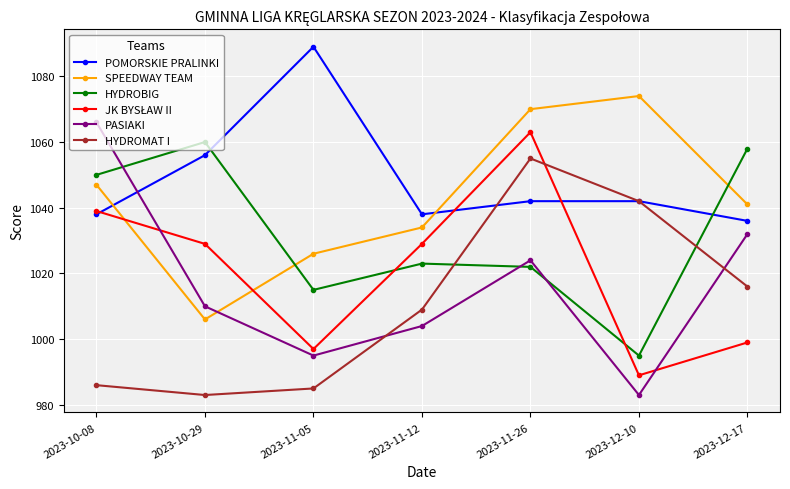

True or false: HYDROBIG and HYDROMAT I intersect in this chart.

True